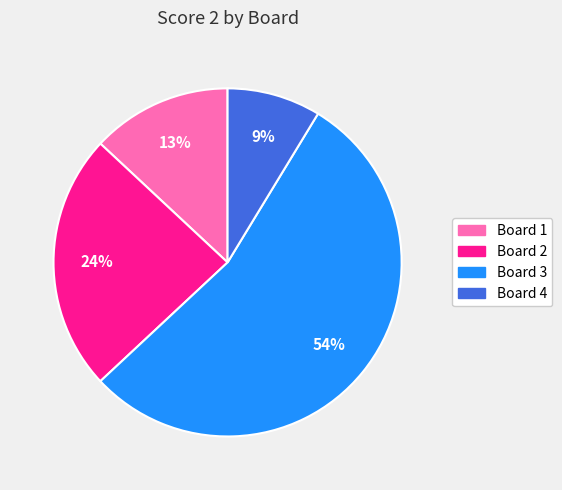

Is there a majority slice in this chart?

Yes